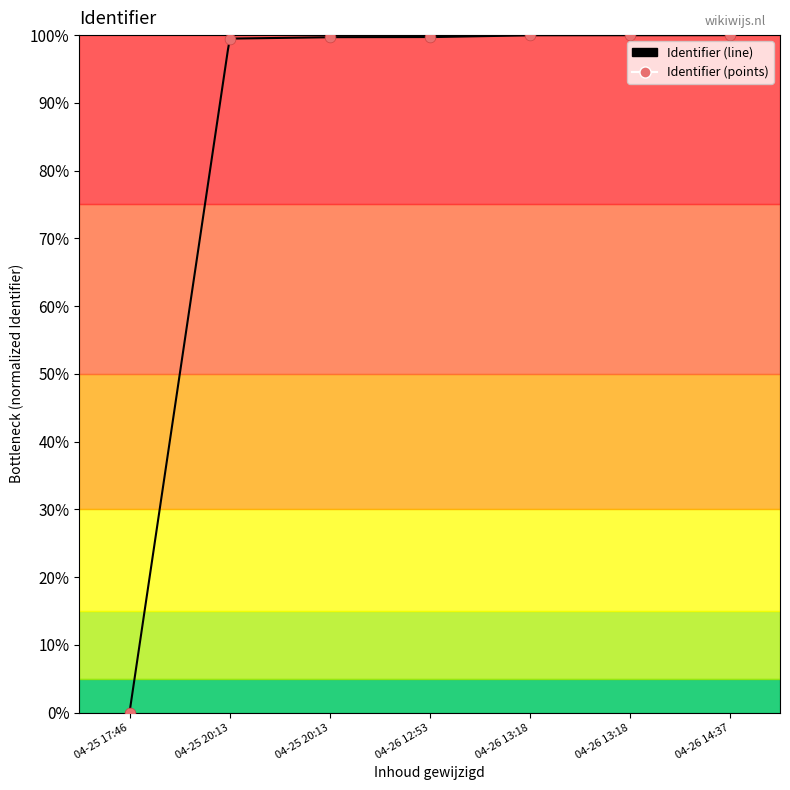

Between 04-26 14:37 and 04-26 13:18, which is larger?

04-26 14:37